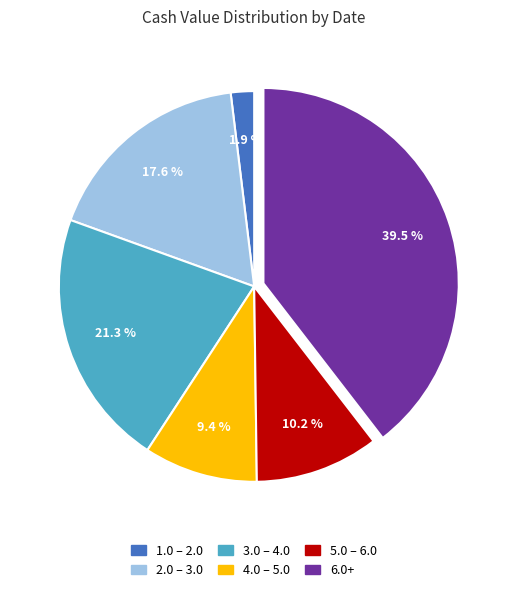

Count the number of slices in the pie.

6